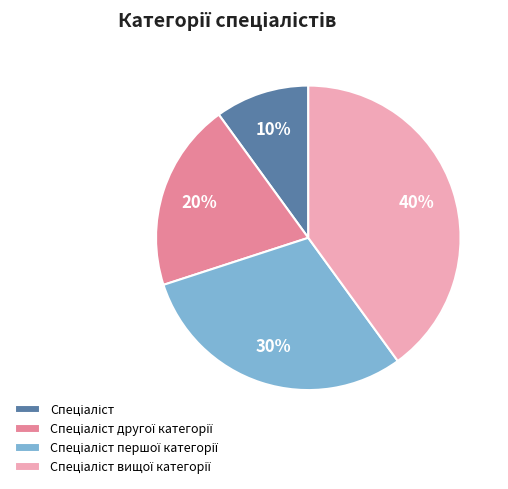

To the nearest percent, what is the difference between the largest and smallest slice percentages?

30%